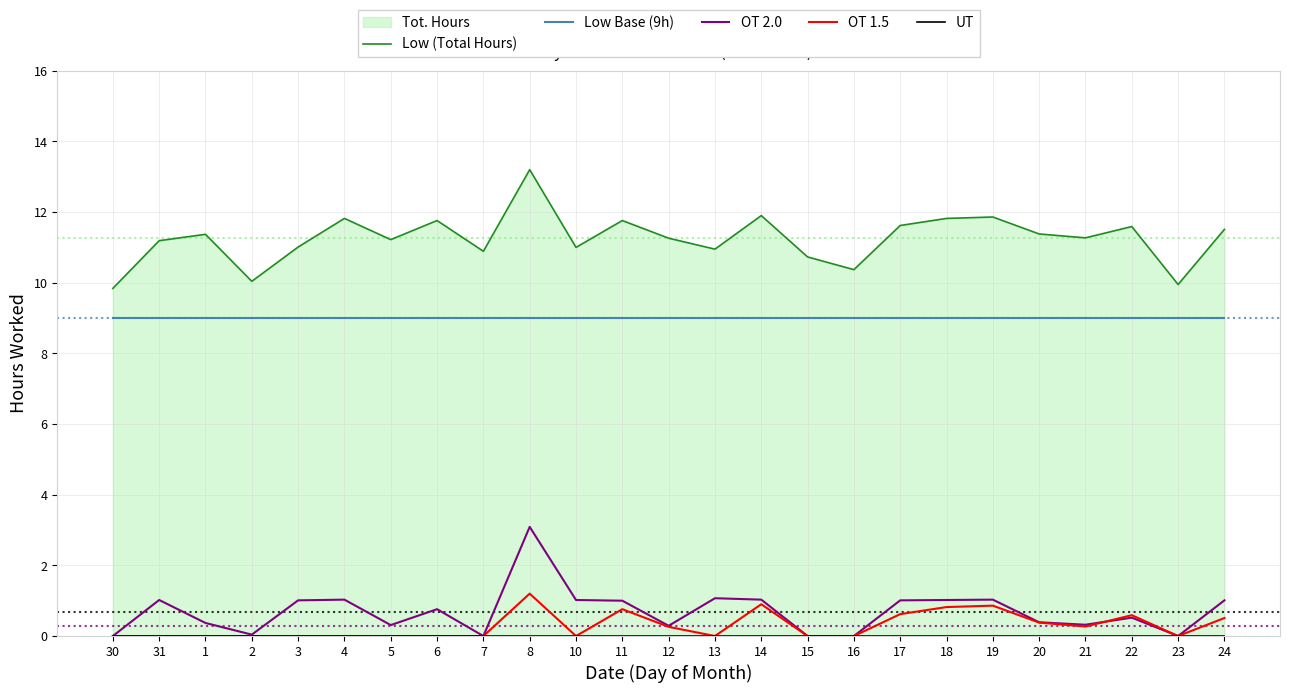

Rank the categories by OT 1.5 value from lowest to highest.

30, 31, 1, 2, 3, 4, 5, 6, 7, 10, 13, 15, 16, 23, 12, 21, 20, 24, 22, 17, 11, 18, 19, 14, 8